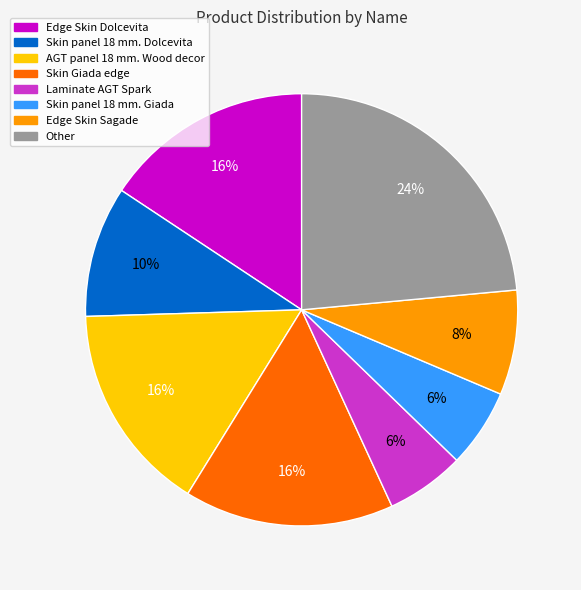

Which slice is the largest?

Other